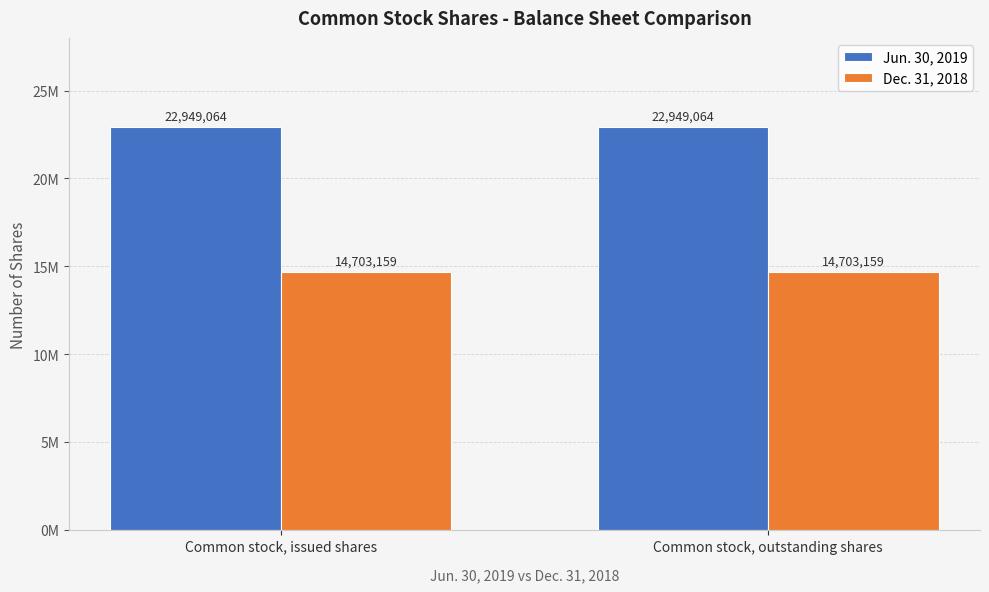

At how many categories does at least one series exceed 19517775?

2